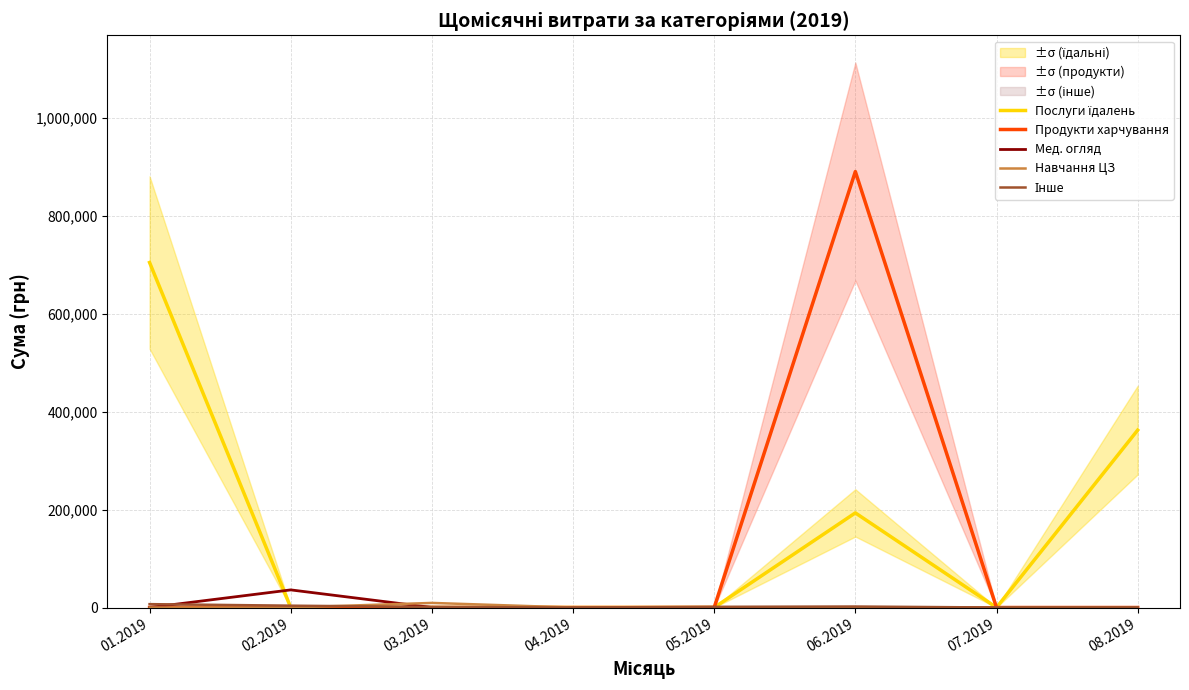

Is it true that Інше equals 2656.2 at 08.2019?

False